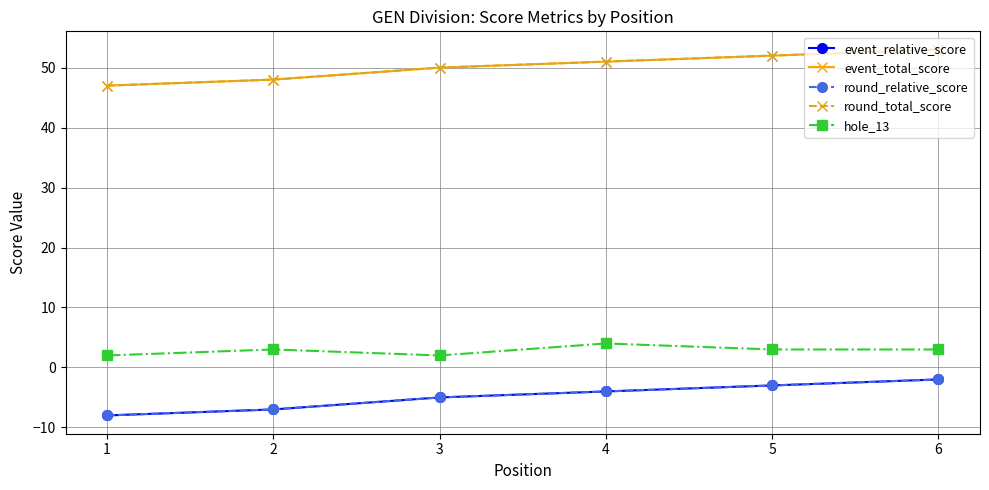

The event_relative_score series shows -13 at 1. True or false?

False